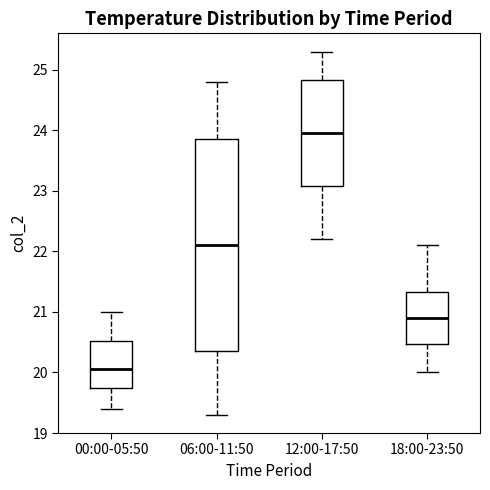

Which box has the lowest median line?

00:00-05:50